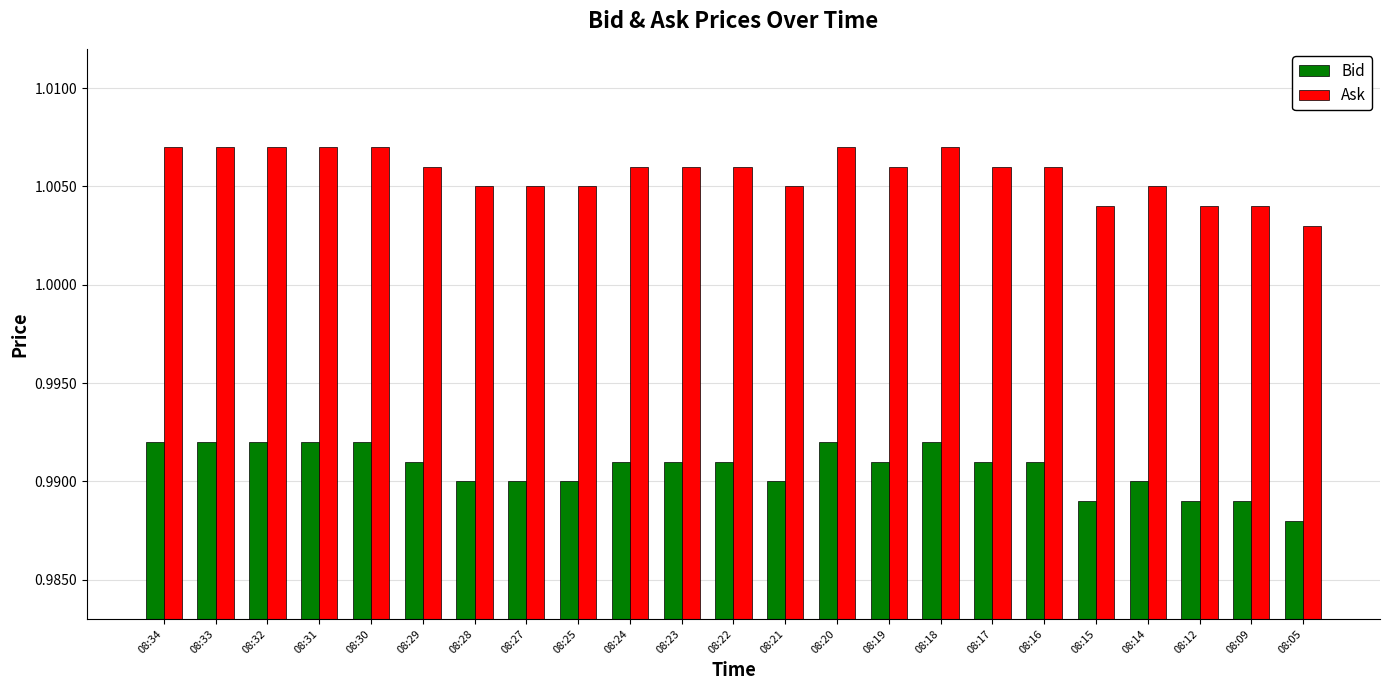

List the series in order of their peak value, lowest first.

Bid, Ask